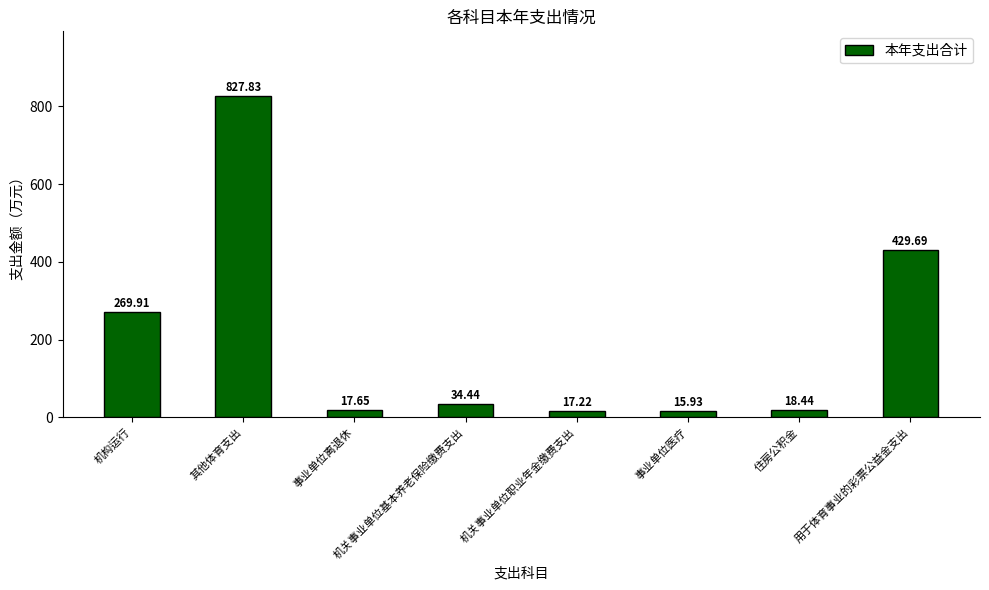

The chart shows a value of 17.2 at 机关事业单位职业年金缴费支出. True or false?

True